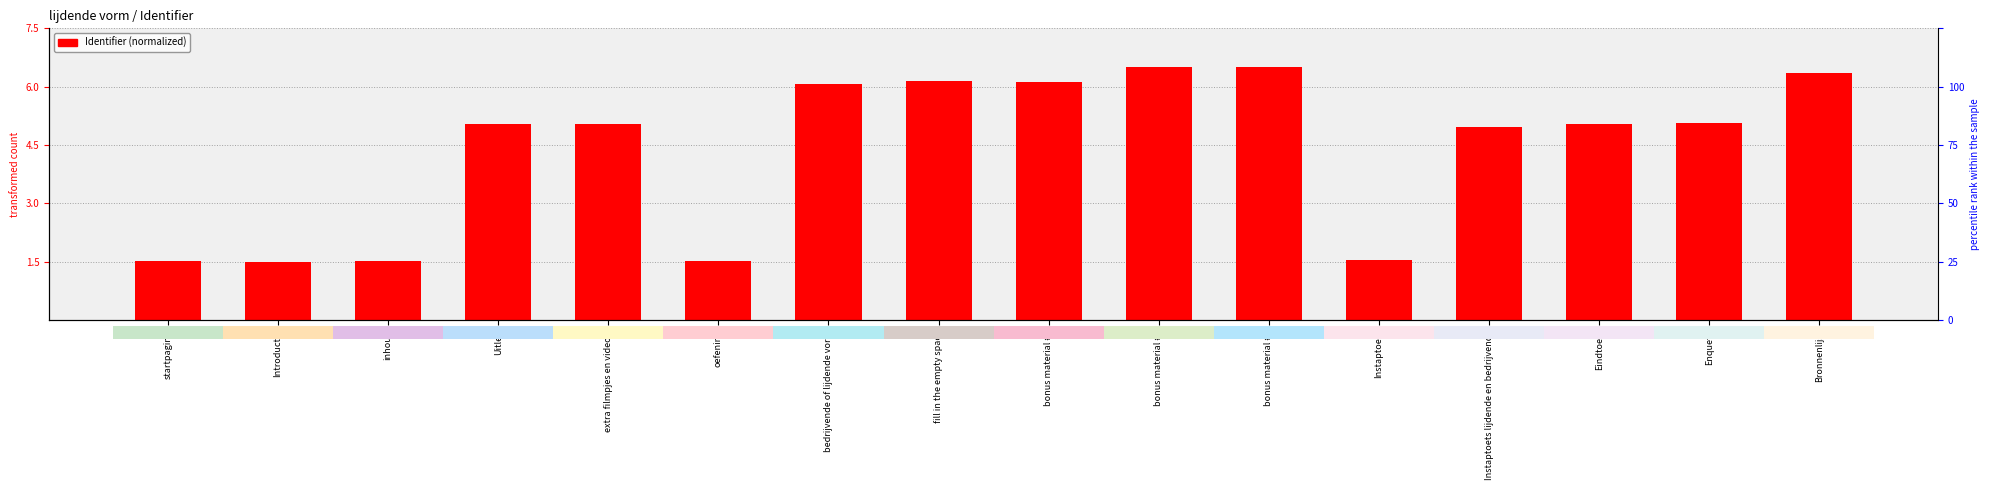

At which label is the value closest to 4?

Instaptoets lijdende en bedrijvende